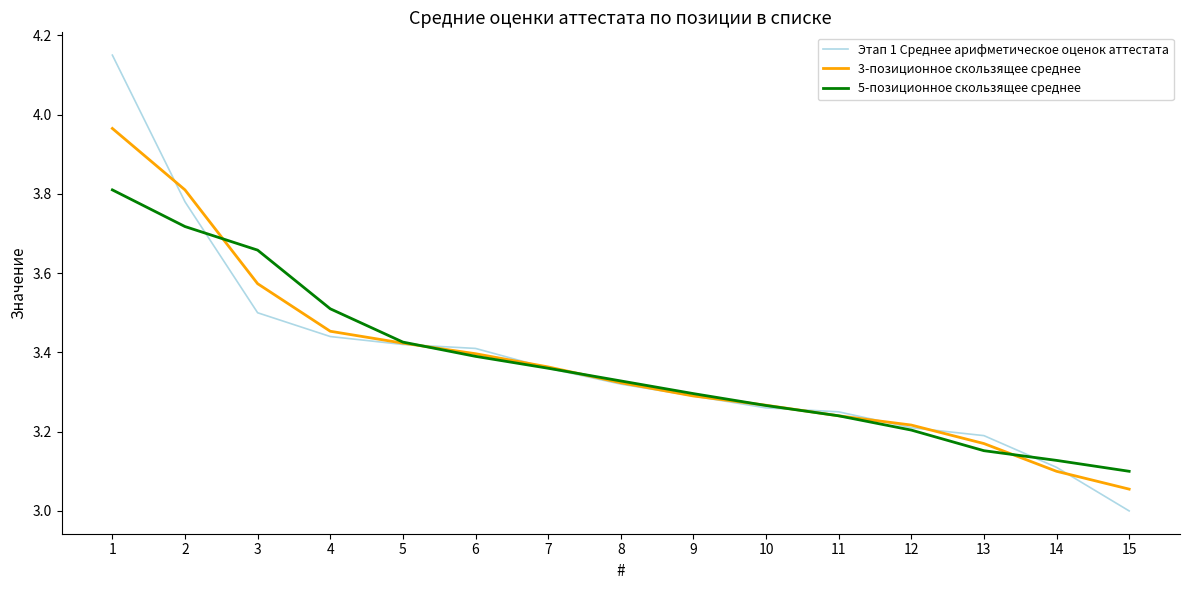

At how many categories does at least one series exceed 3?

15